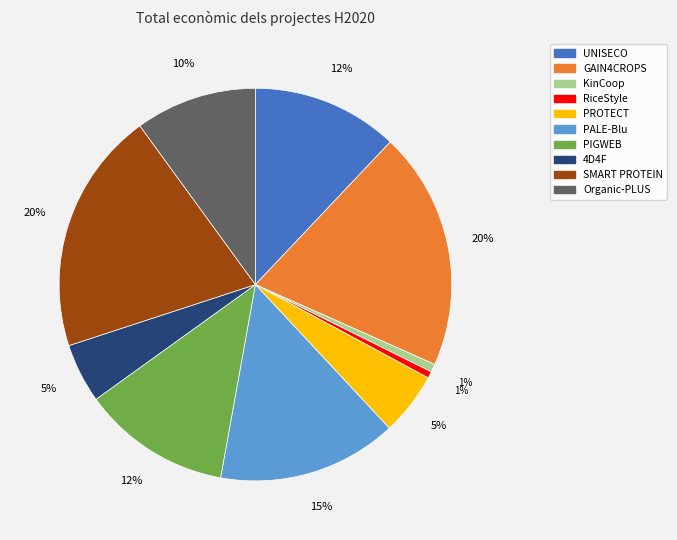

Which has a higher value, RiceStyle or PALE-Blu?

PALE-Blu